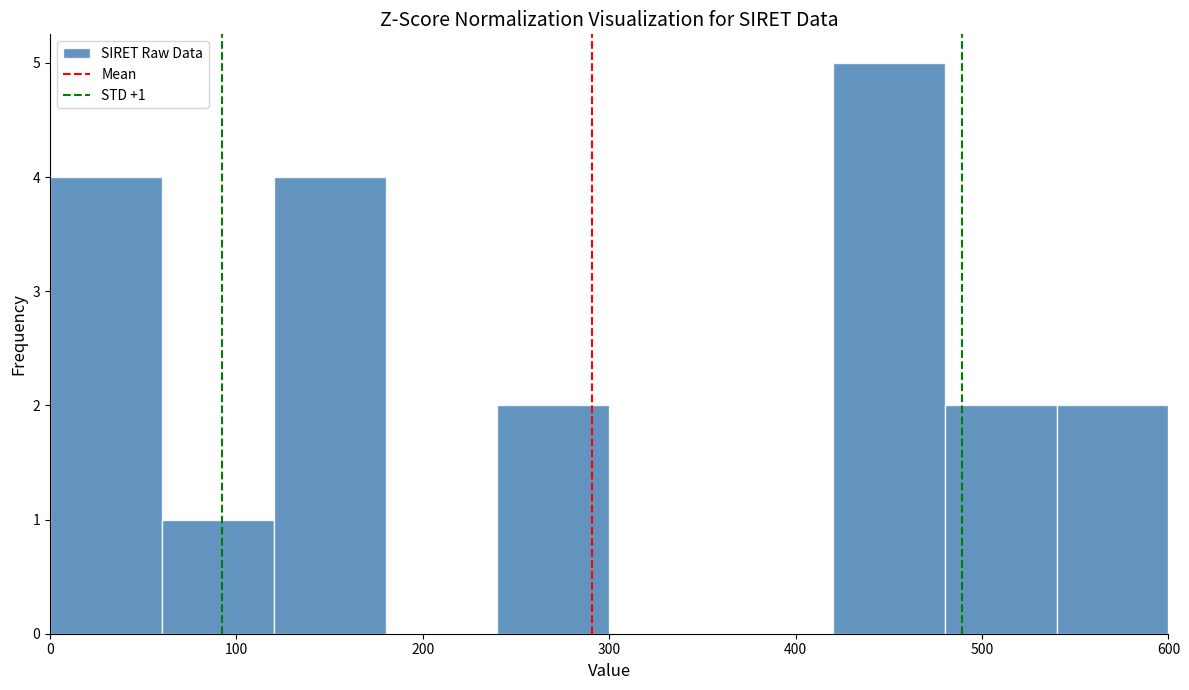

Which range on the x-axis has the tallest bar?

420 to 480